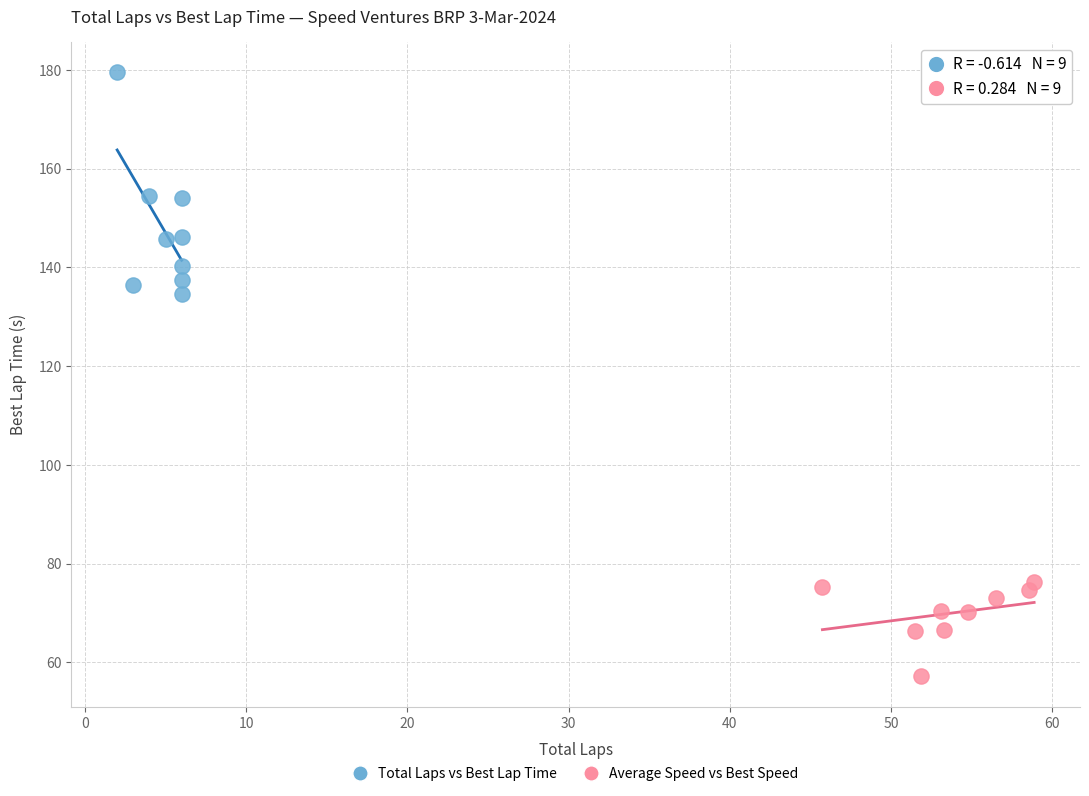

Which series has the largest Y range (max minus min)?

Total Laps vs Best Lap Time